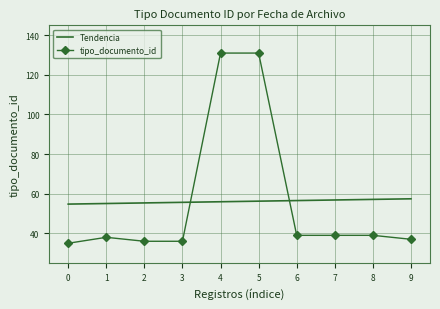

Which series has the largest range (max minus min)?

tipo_documento_id